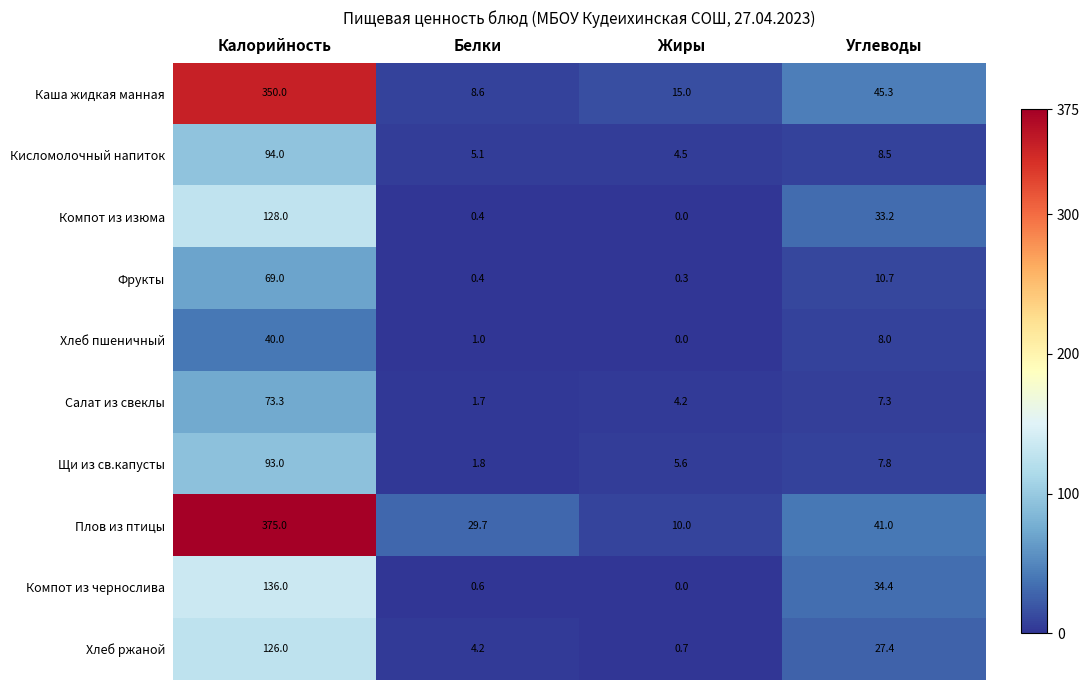

Which series has the largest range (max minus min)?

Плов из птицы